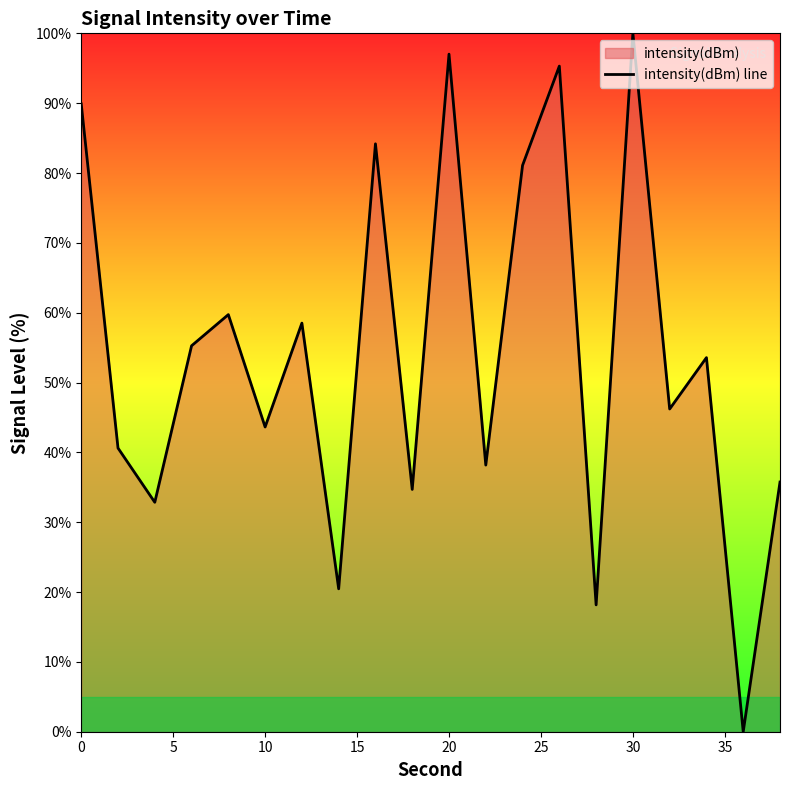

Which category has the highest value across all series?

30